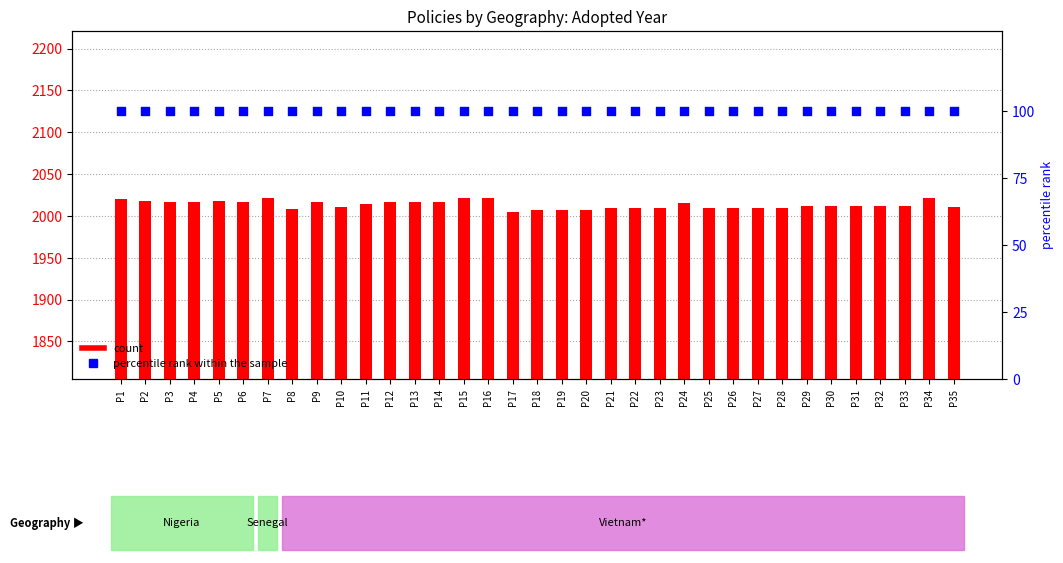

What is the total value across all series at P9?

2117